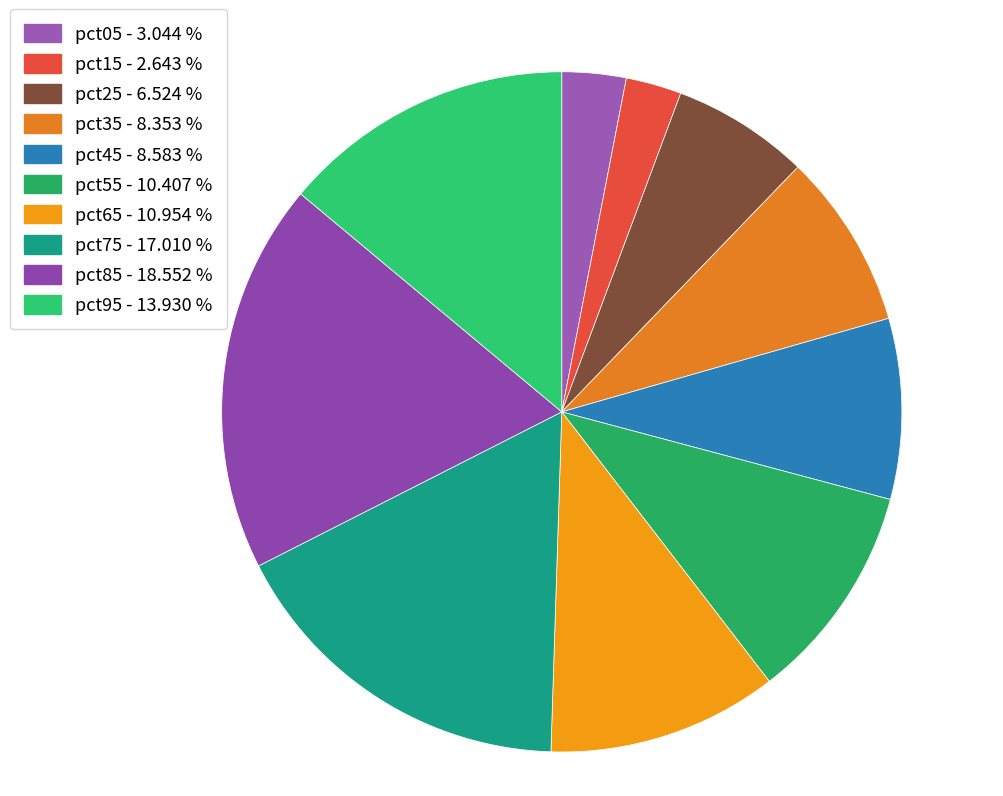

How many segments does this pie chart have?

10